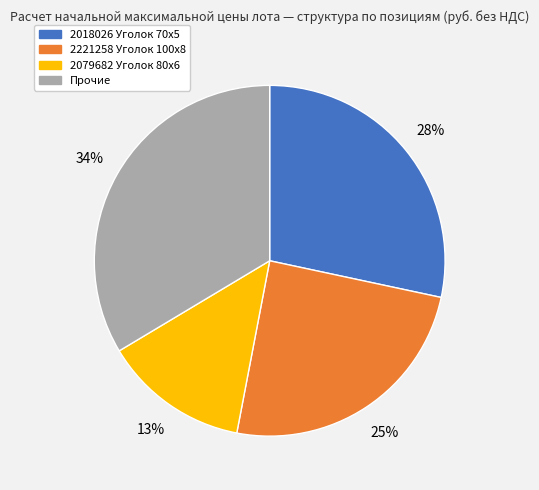

Does any single category account for the majority?

No